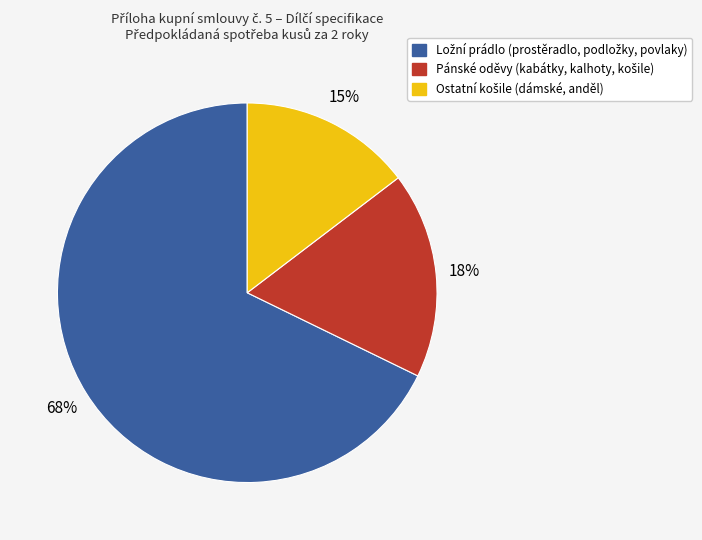

Does any single category account for the majority?

Yes